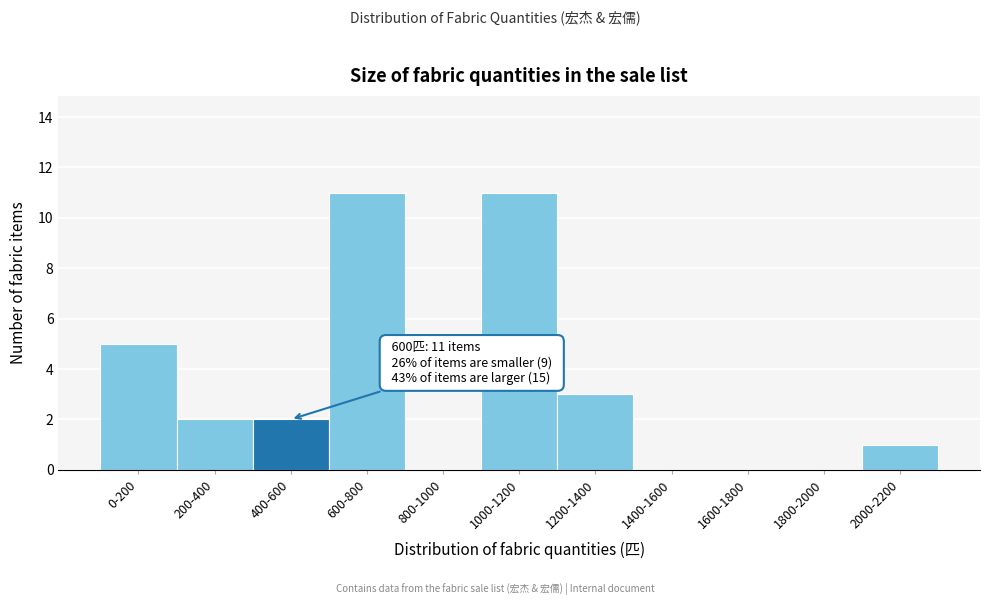

Reading left to right, transcribe all the data shown in this chart.

0-200=5	200-400=2	400-600=2	600-800=11	800-1000=0	1000-1200=11	1200-1400=3	1400-1600=0	1600-1800=0	1800-2000=0	2000-2200=1